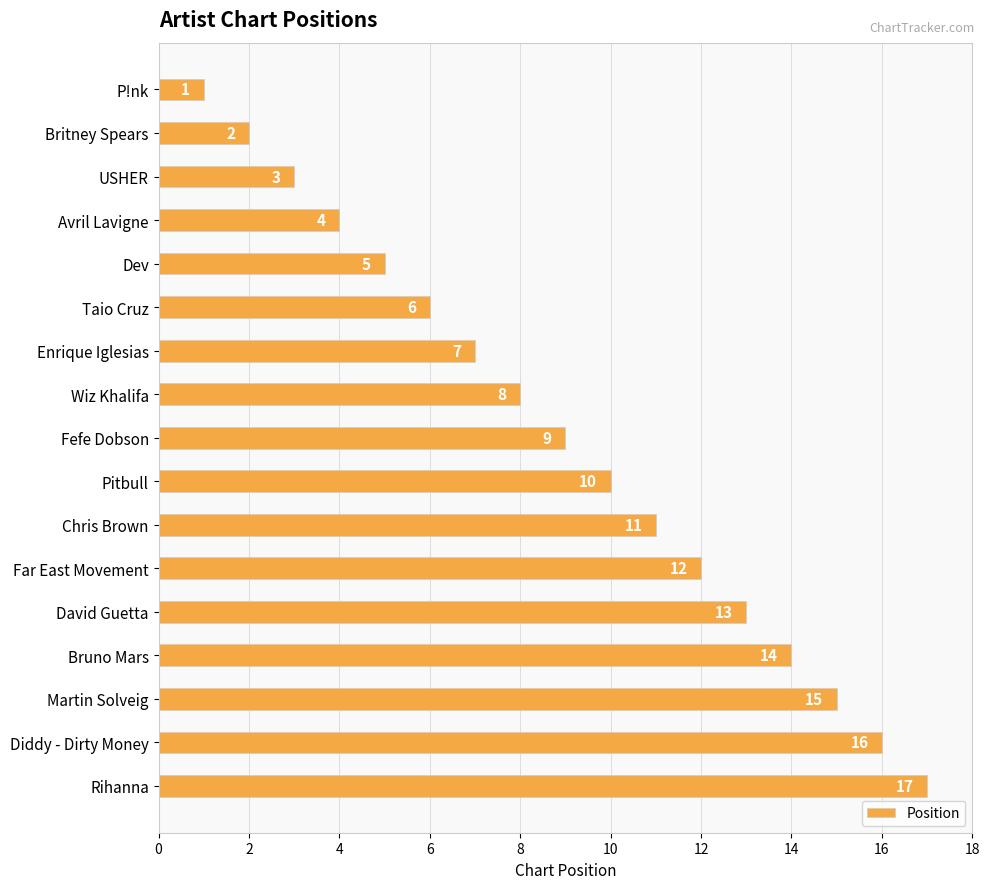

What is the greatest value displayed?

17